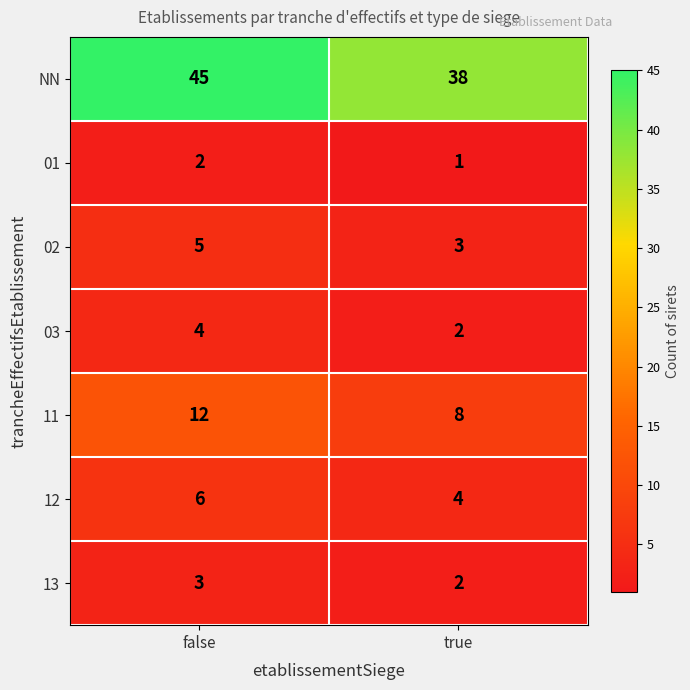

The value of 02 at false is 9. True or false?

False